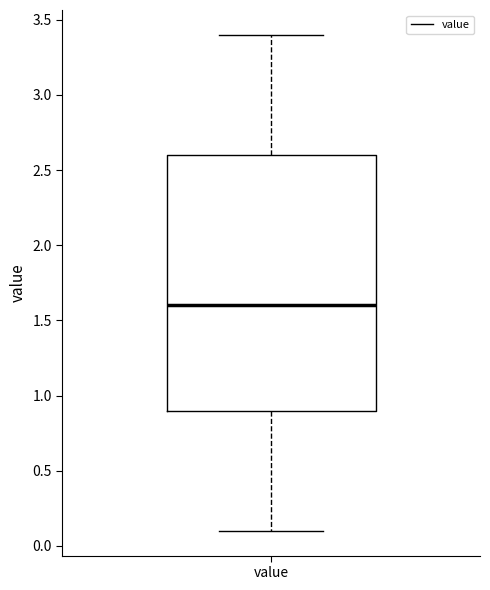

Read this box plot against the y-axis: the position of the median line, the range covered by the box, and the ends of both whiskers. The values are not printed on the chart, so give them approximately, as read against the axis.

median 1.6, box 0.9 to 2.6, whiskers 0.1 to 3.4